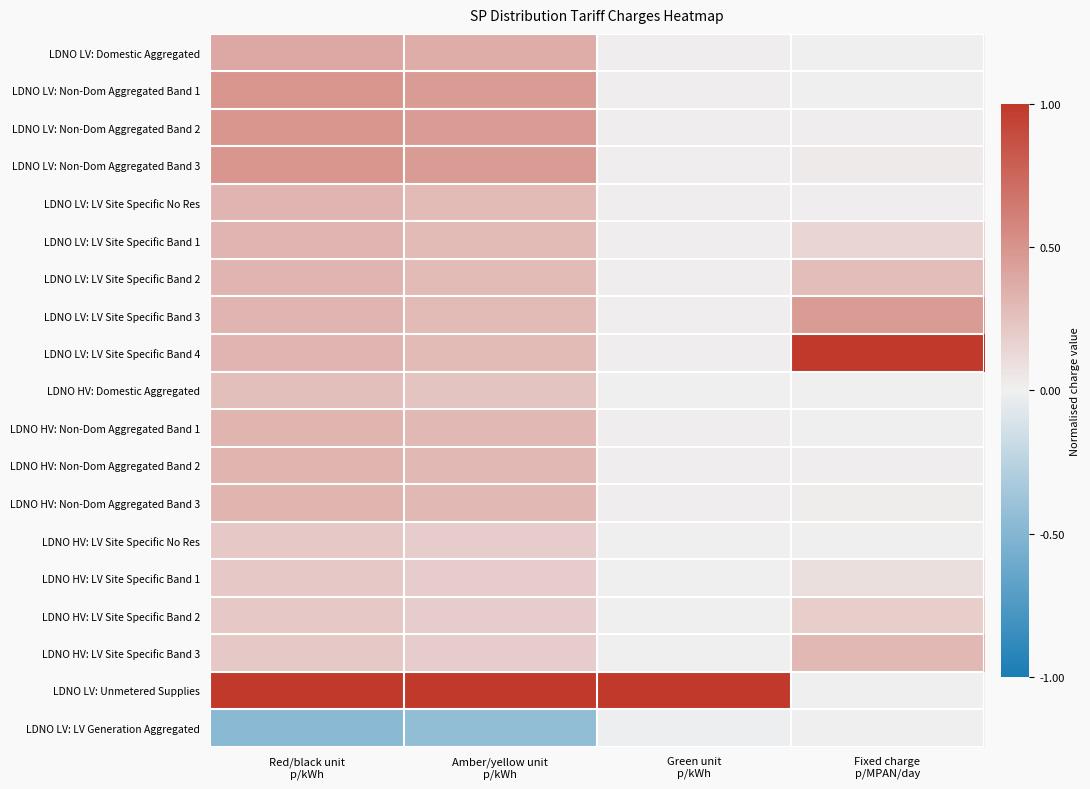

List the series in order of their peak value, lowest first.

LDNO LV: LV Generation Aggregated, LDNO HV: LV Site Specific No Res, LDNO HV: LV Site Specific Band 1, LDNO HV: LV Site Specific Band 2, LDNO HV: Domestic Aggregated, LDNO HV: LV Site Specific Band 3, LDNO LV: LV Site Specific No Res, LDNO LV: LV Site Specific Band 1, LDNO LV: LV Site Specific Band 2, LDNO HV: Non-Dom Aggregated Band 1, LDNO HV: Non-Dom Aggregated Band 2, LDNO HV: Non-Dom Aggregated Band 3, LDNO LV: Domestic Aggregated, LDNO LV: LV Site Specific Band 3, LDNO LV: Non-Dom Aggregated Band 1, LDNO LV: Non-Dom Aggregated Band 2, LDNO LV: Non-Dom Aggregated Band 3, LDNO LV: LV Site Specific Band 4, LDNO LV: Unmetered Supplies